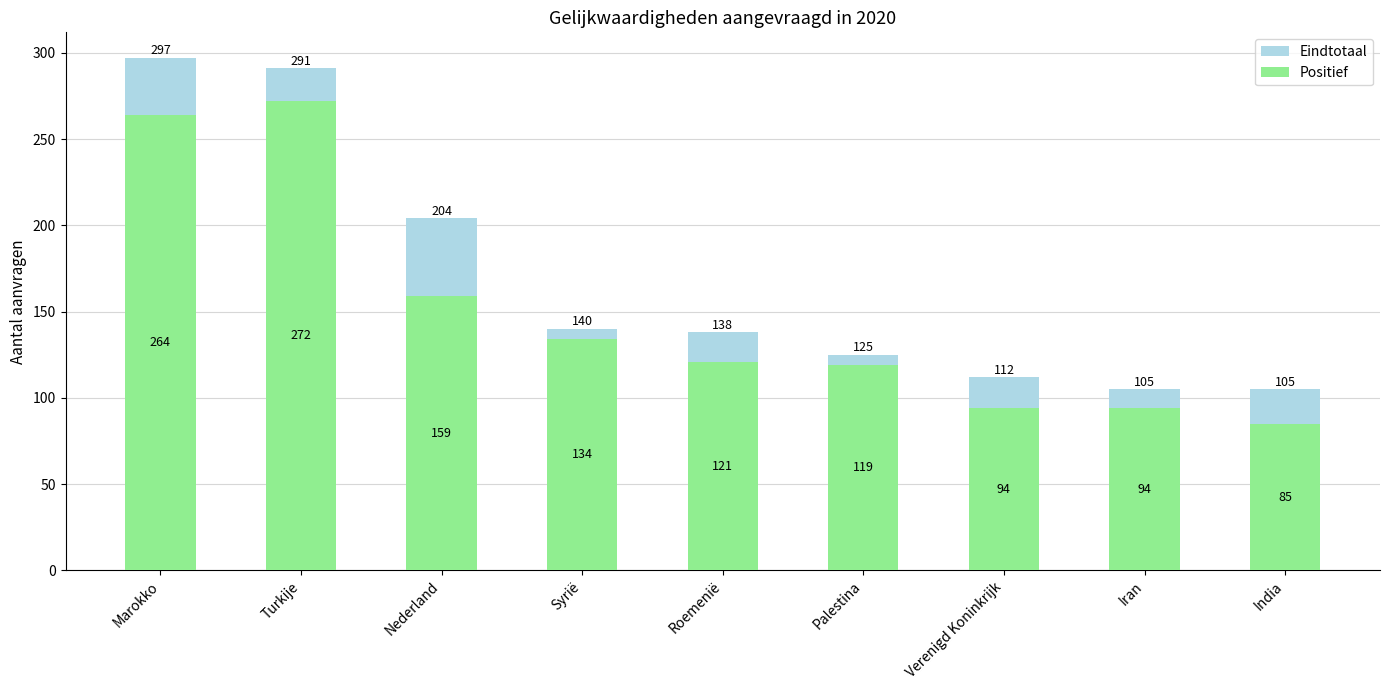

Count the number of categories in the chart.

9